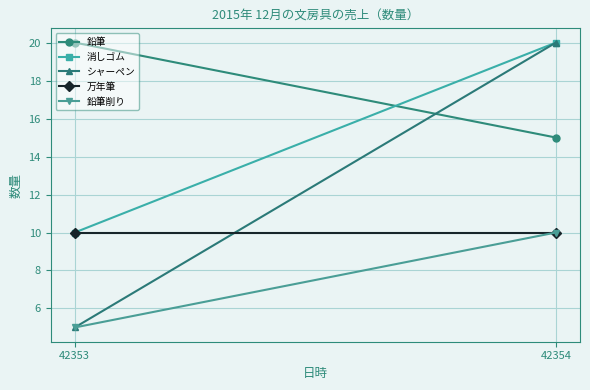

What is the sum of all 消しゴム values?

30